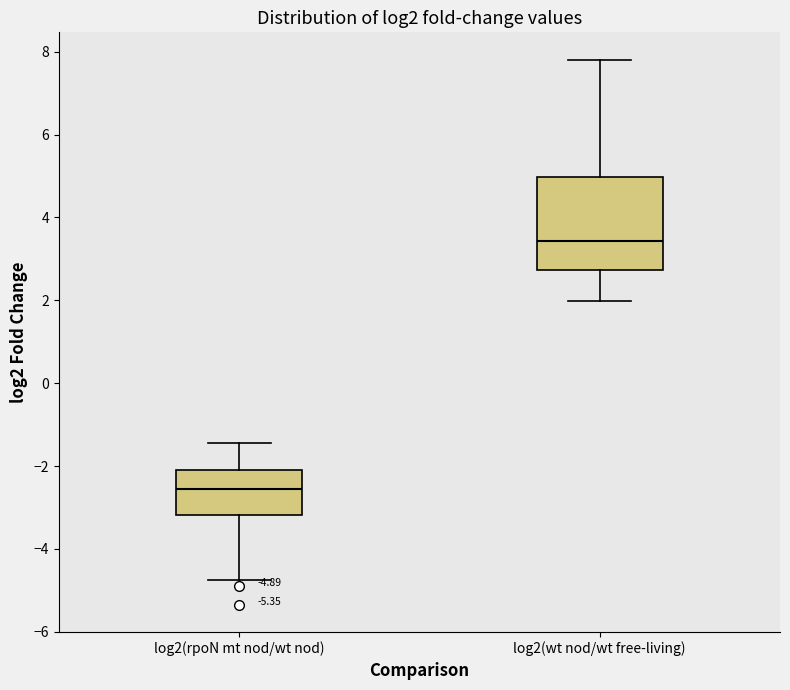

Comparing the boxes themselves (not the whiskers), which one is the tallest?

log2(wt nod/wt free-living)